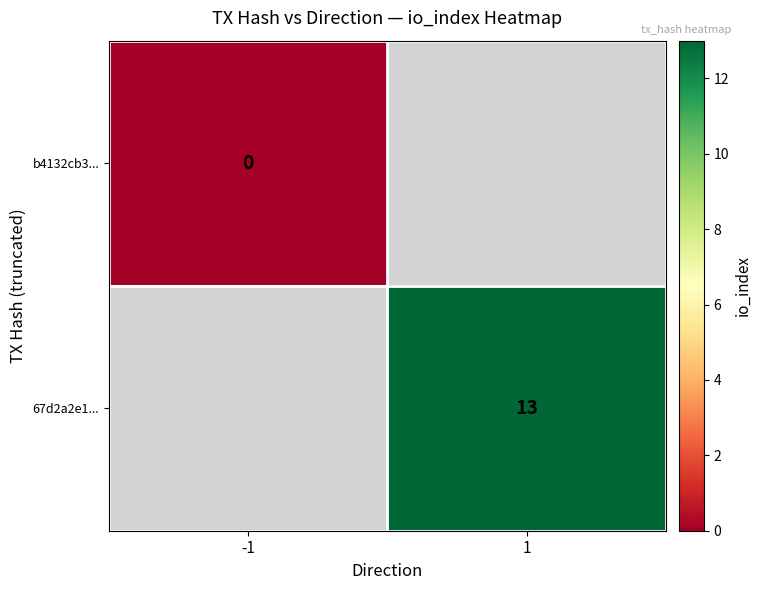

The 67d2a2e1... series shows 13 at 1. True or false?

True